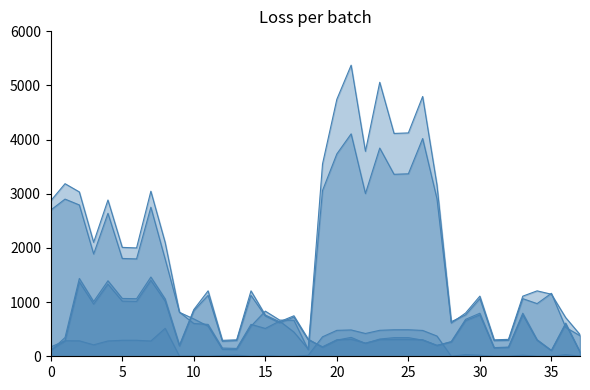

Which category has the lowest value in the PJM_MAY series?

18